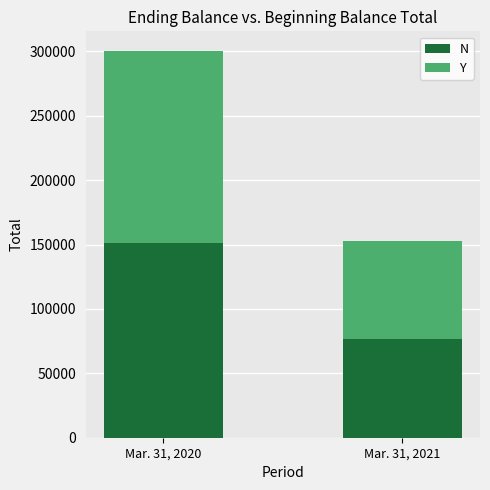

At which category is the sum across all series the highest?

Mar. 31, 2020